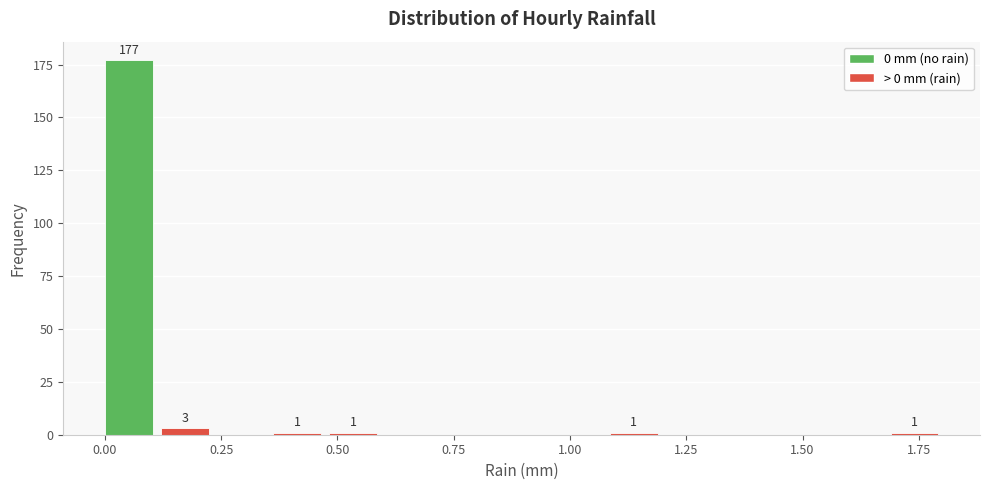

Around what value on the x-axis is the tallest bar? Give the approximate position of its centre, as read against the axis.

0.05